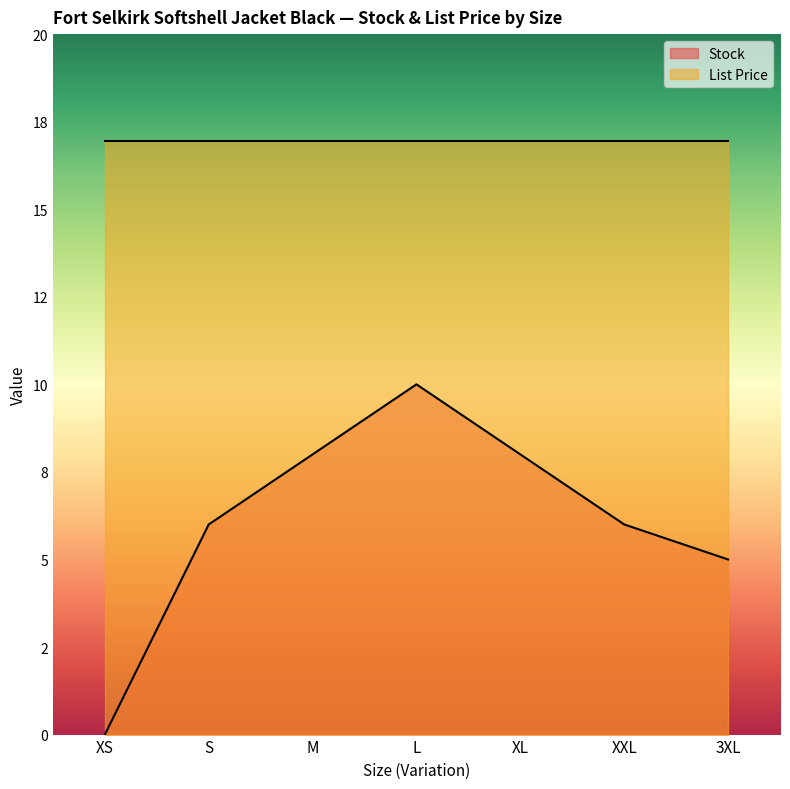

Which label corresponds to the smallest value in the chart?

XS